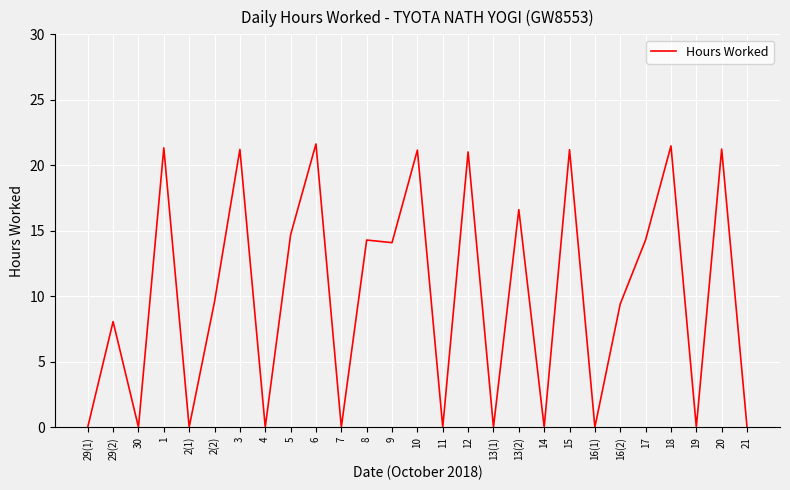

What is the difference between the maximum and minimum values?

21.6